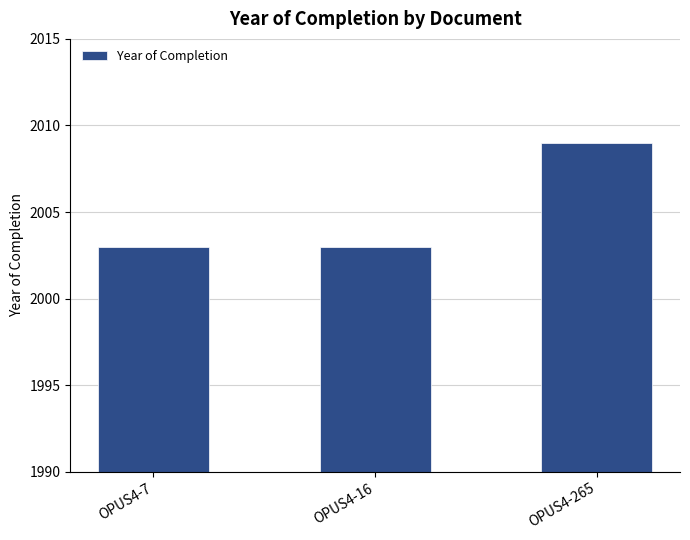

What is the value of the 1st bar from the left?

2003